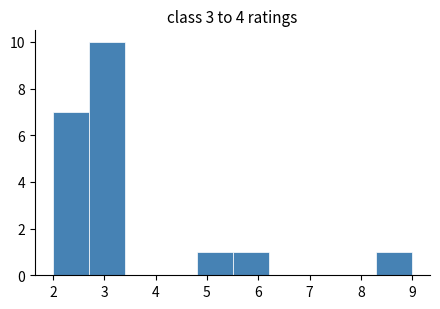

Reading left to right, list every bar in this chart as the range it spans on the x-axis followed by its height. The values are not printed on the chart, so give them approximately, as read against the axis.

2.0 to 2.7: 7
2.7 to 3.4: 10
3.4 to 4.1: 0
4.1 to 4.8: 0
4.8 to 5.5: 1
5.5 to 6.2: 1
6.2 to 6.9: 0
6.9 to 7.6: 0
7.6 to 8.3: 0
8.3 to 9.0: 1